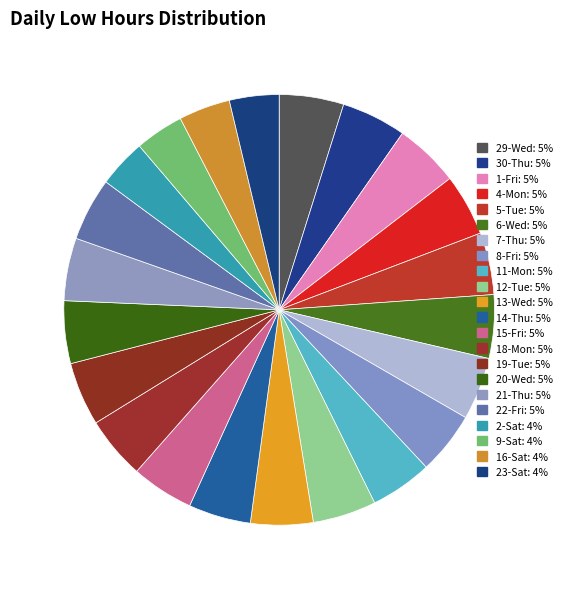

How many slices are in this pie chart?

22